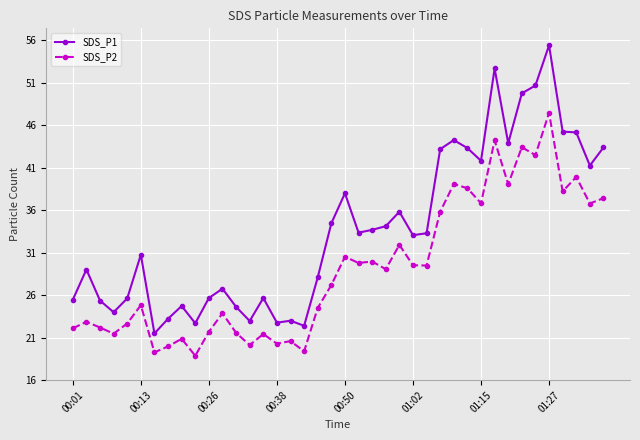

True or false: SDS_P1 has more than 1 points higher than both neighbors.

True